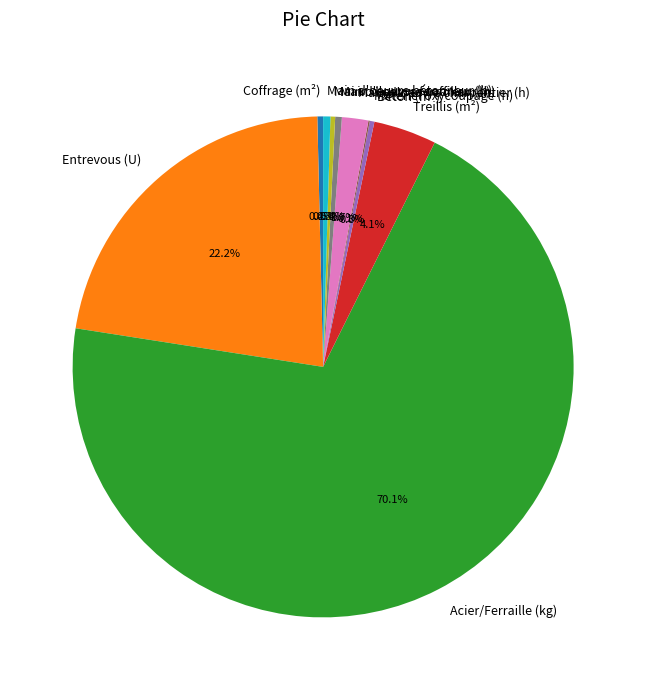

Which slice is the largest?

Acier/Ferraille (kg)